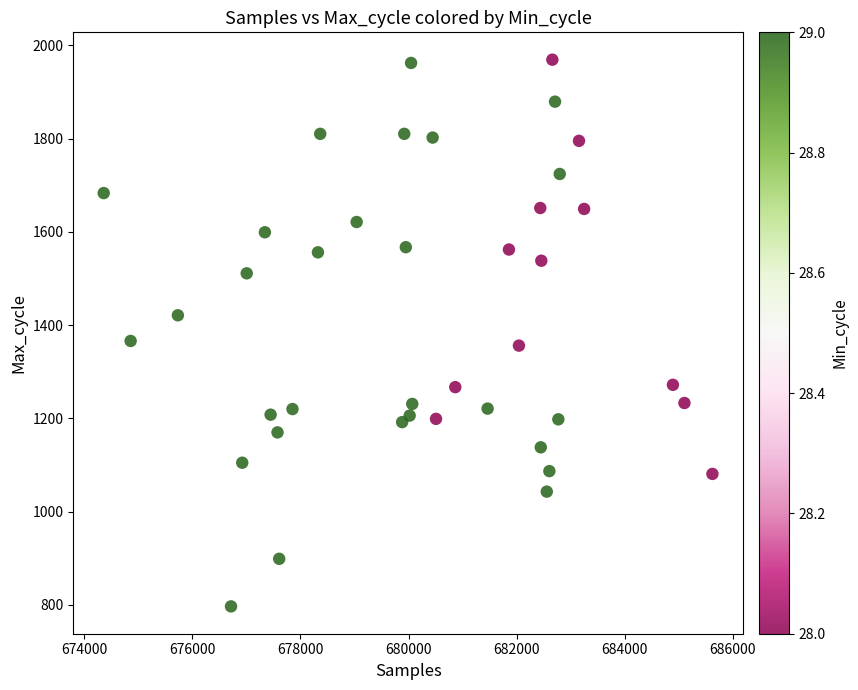

What is the range of X values (max minus min)?

11263